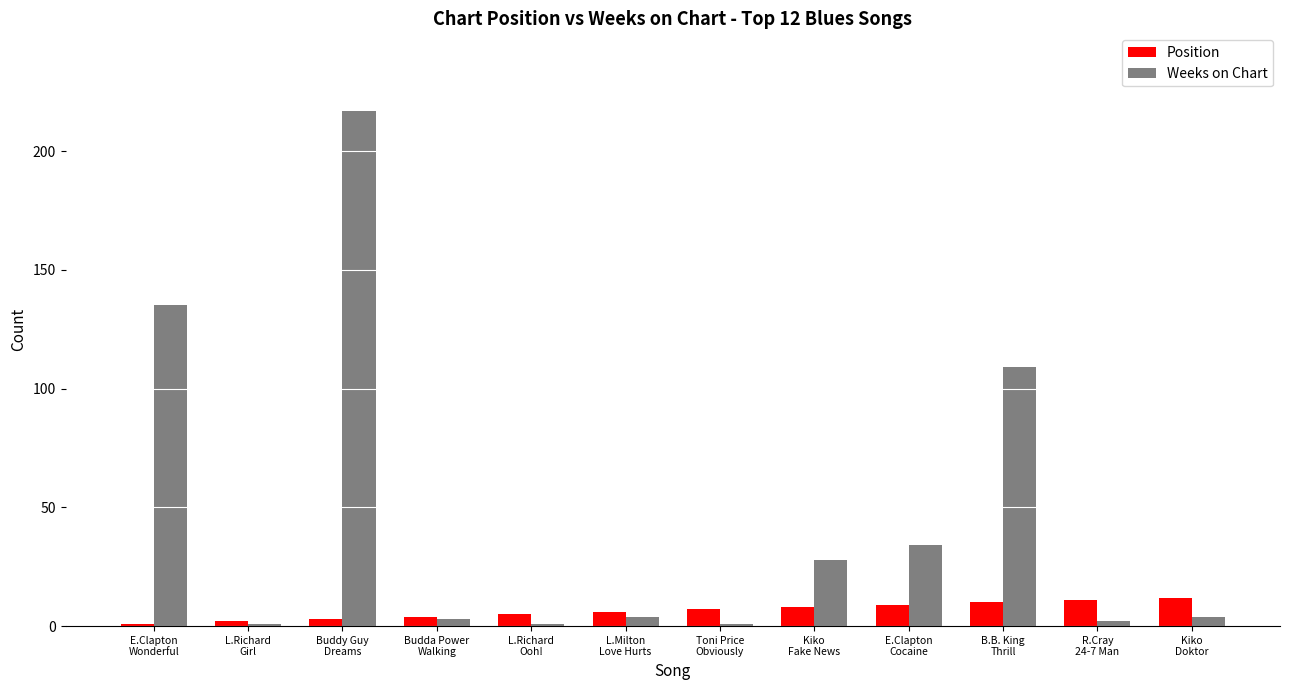

How many data points does each series have?

12